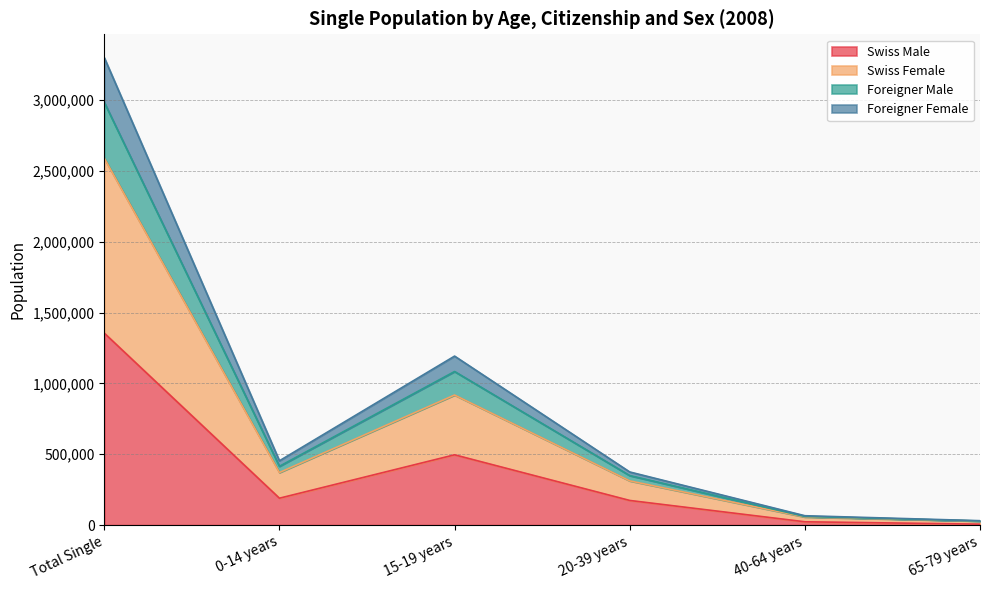

At which category does Swiss Female reach its first local peak?

15-19 years